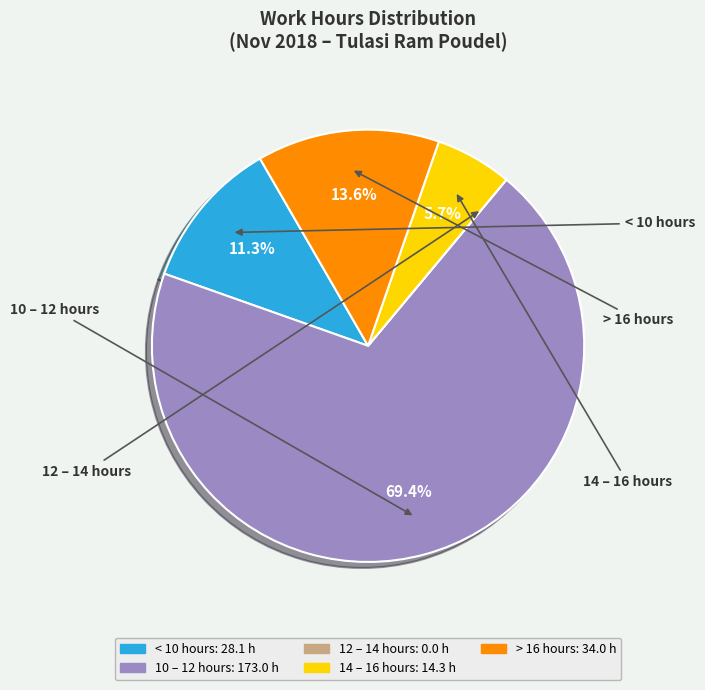

Does any single category account for the majority?

Yes